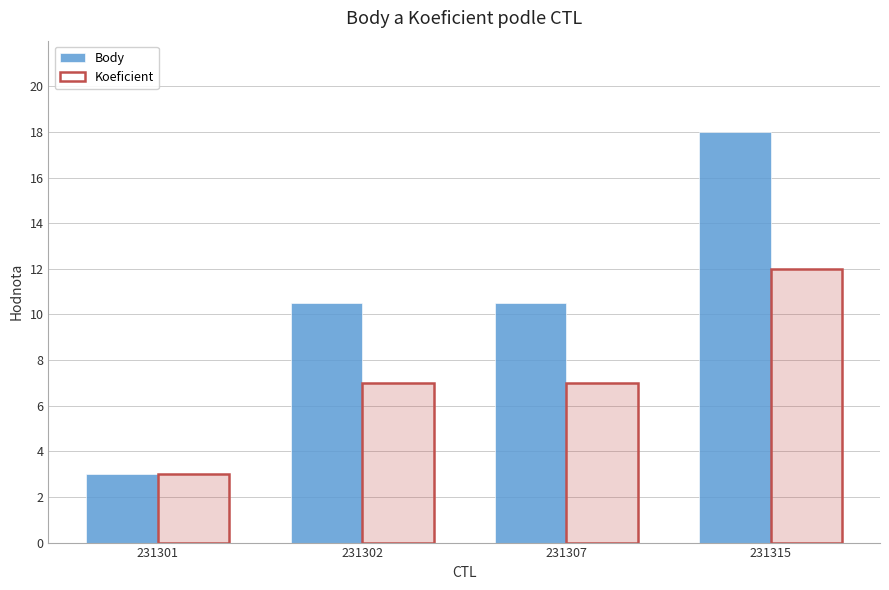

Is it true that Koeficient equals 7.0 at 231307?

True